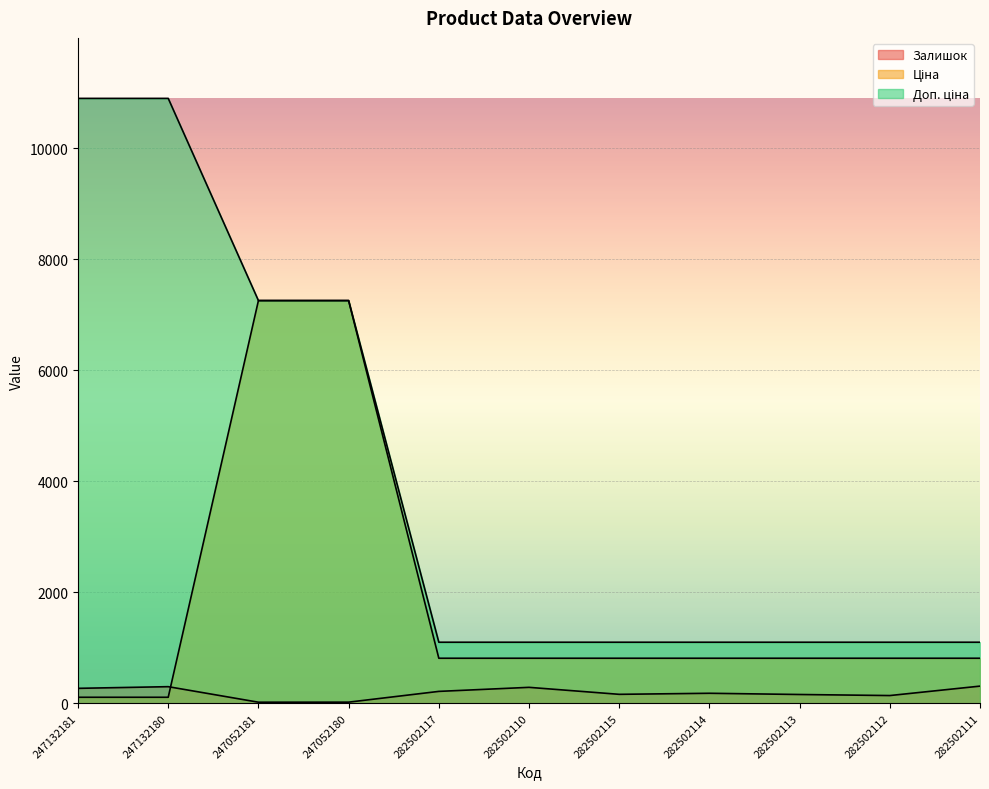

How many lines are shown in the chart?

3